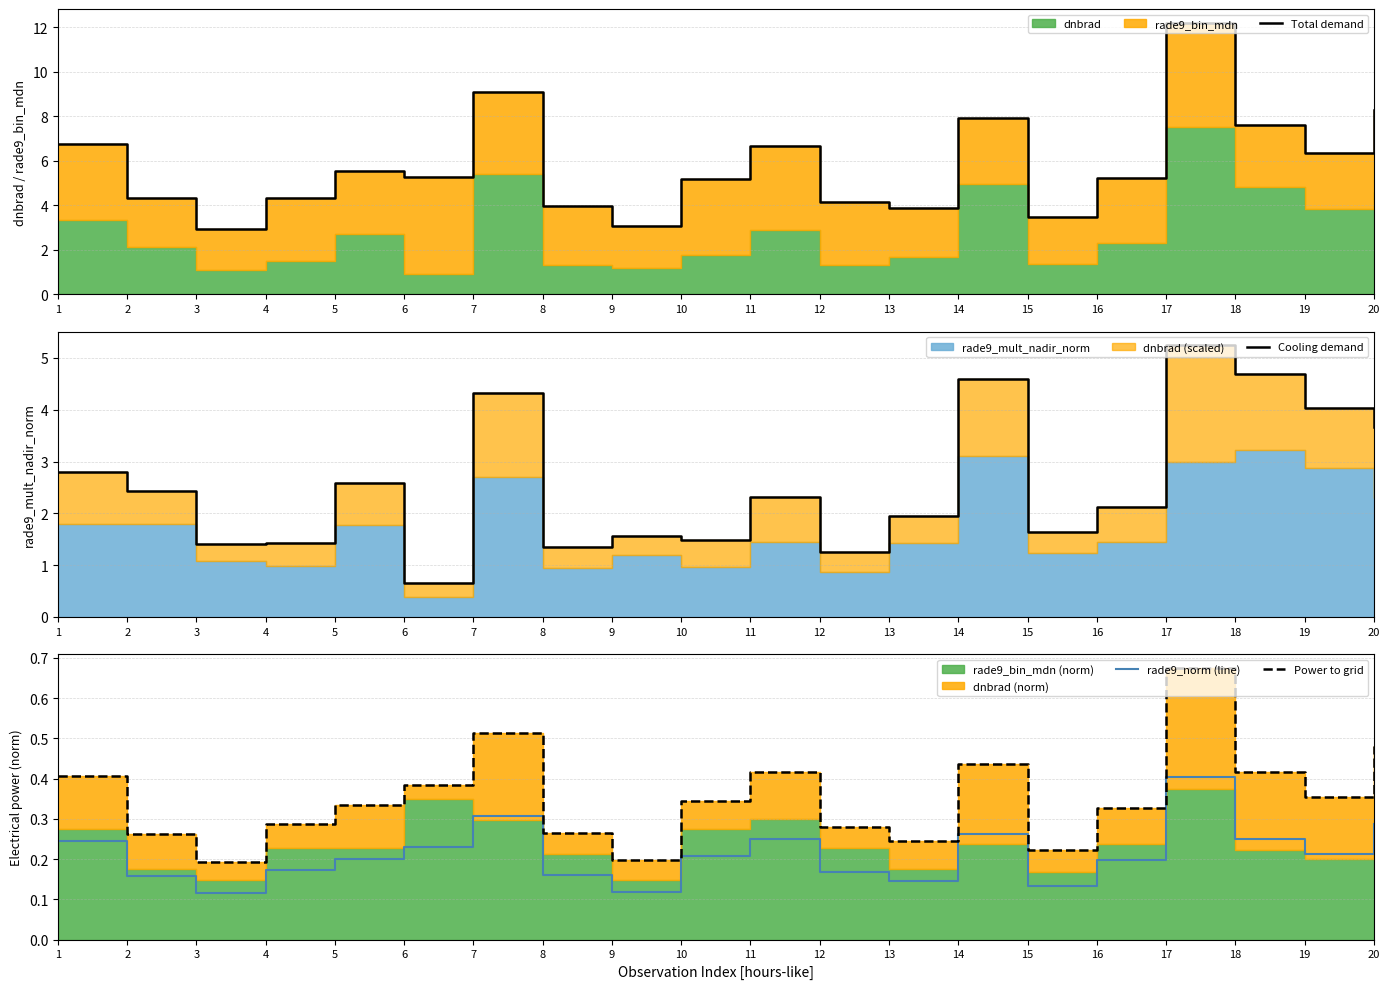

True or false: Power to grid has a value of 0.3 at 3.

False